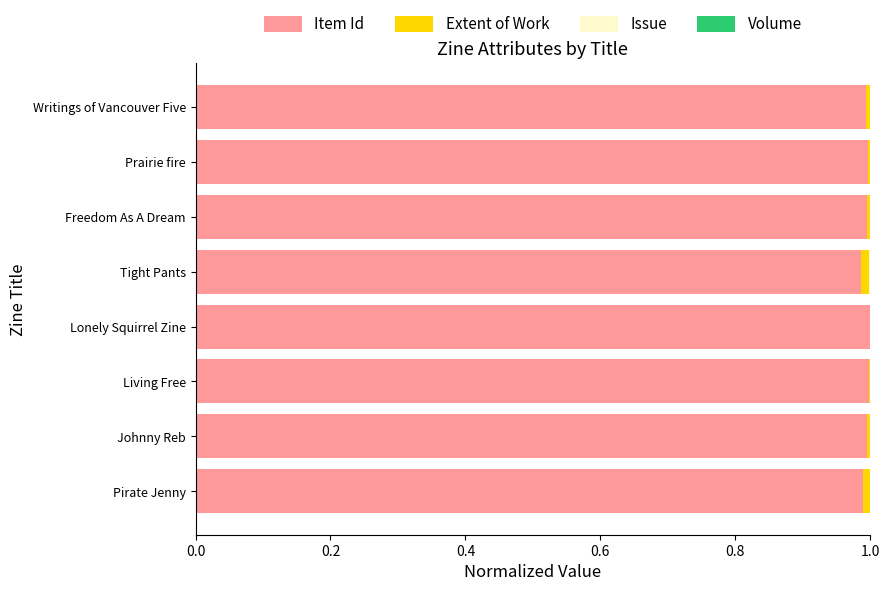

True or false: Item Id has a value of 1.0 at Prairie fire.

True